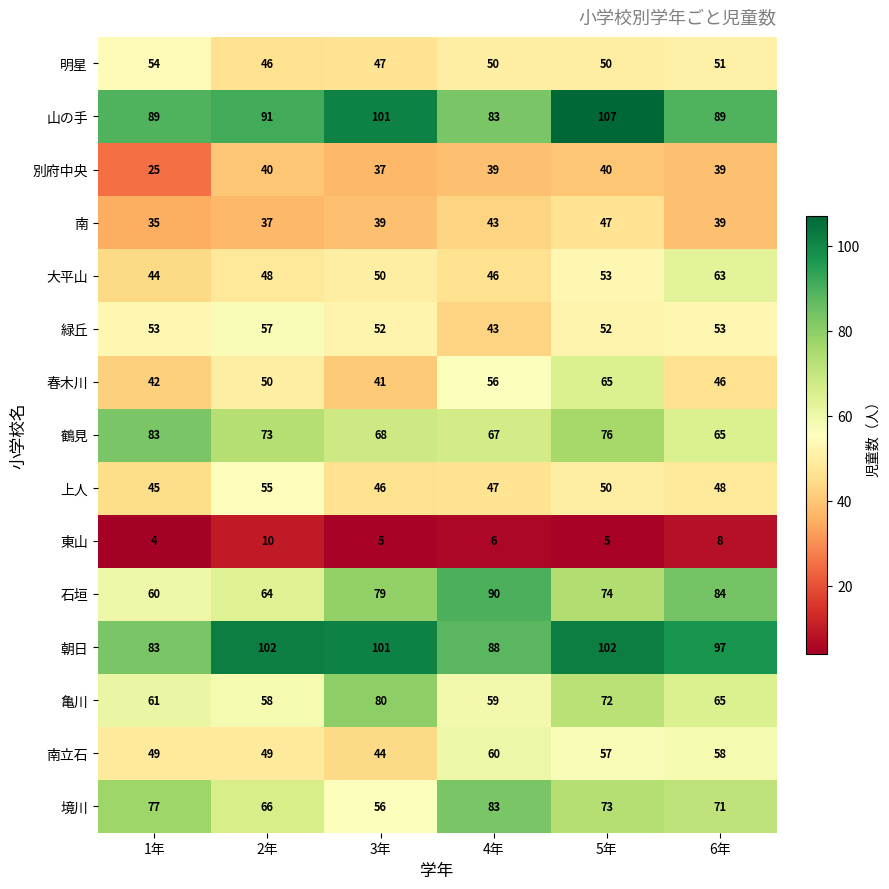

Between 1年 and 4年, which series saw the biggest shift?

石垣